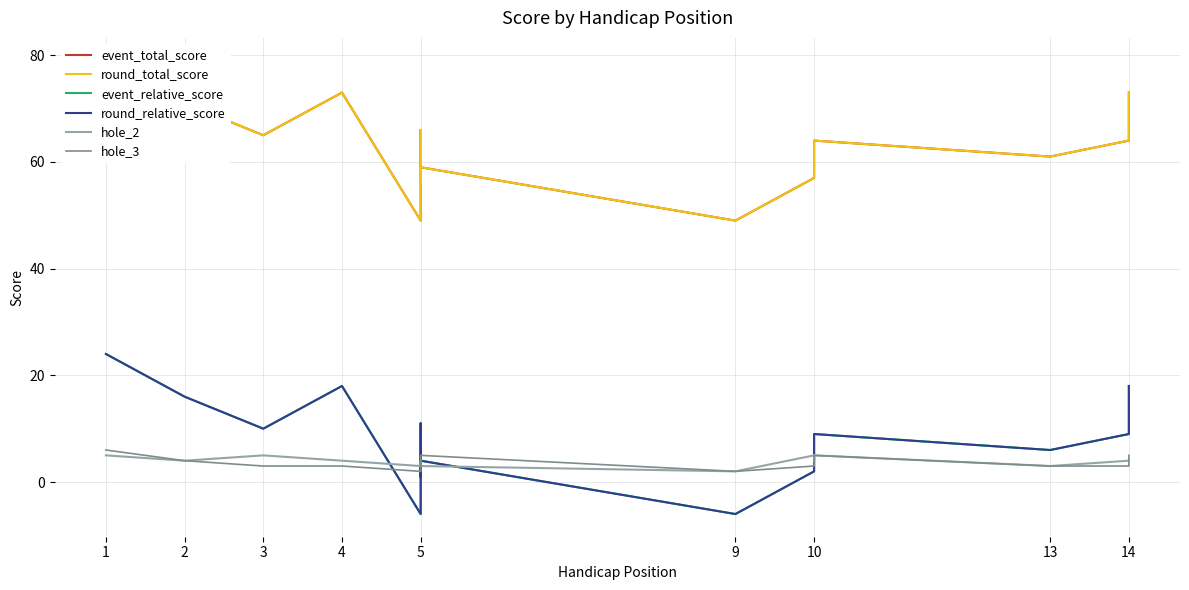

True or false: hole_2 and round_total_score intersect in this chart.

False